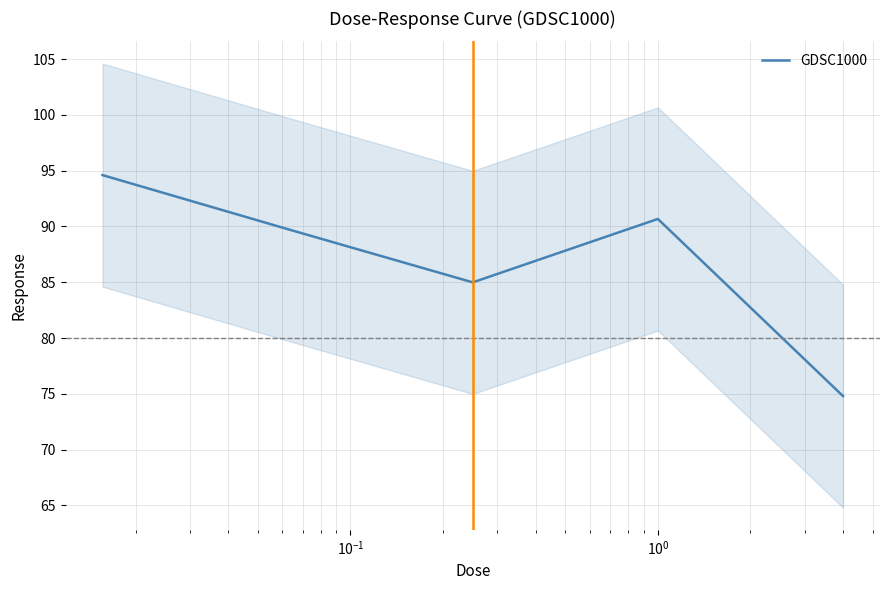

True or false: the data shows 90.7 at $\mathdefault{10^{0}}$.

True